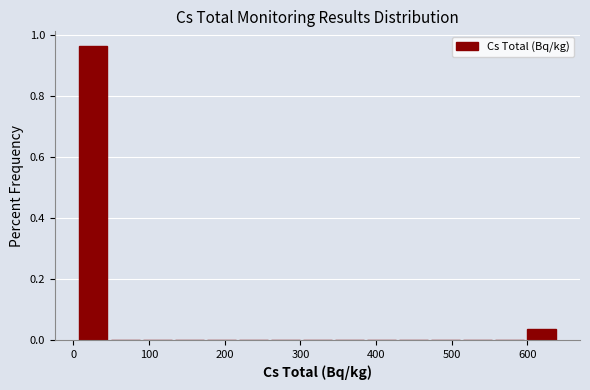

Over which range of the x-axis is the bar tallest?

0 to 50